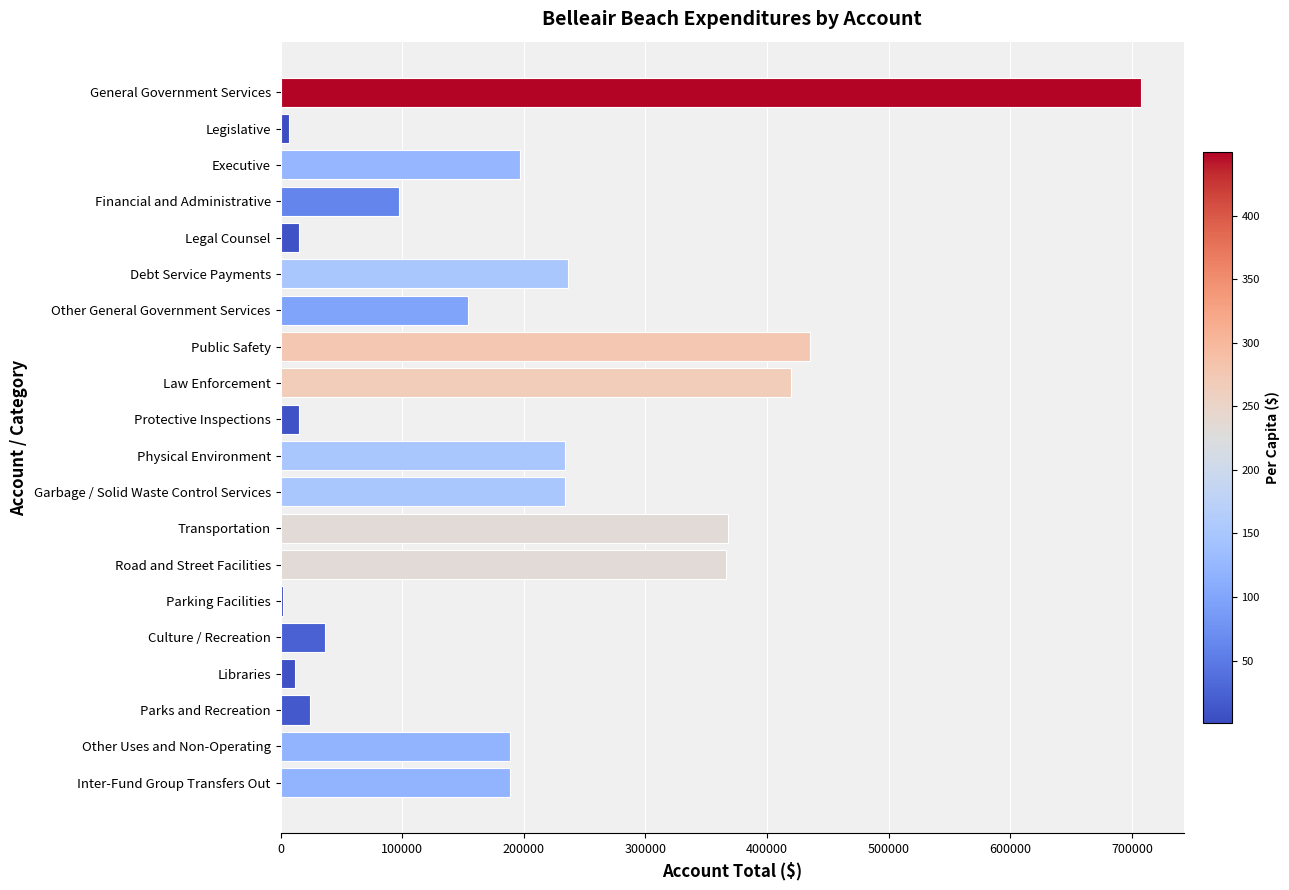

Which label corresponds to the largest value in the chart?

General Government Services